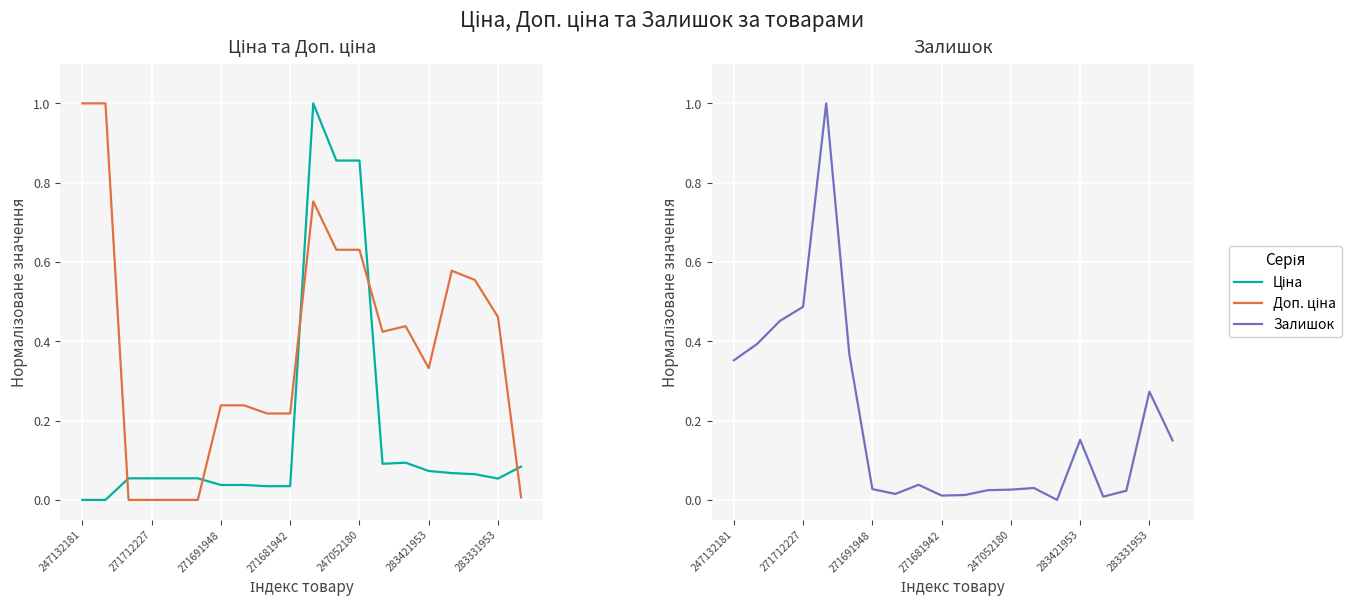

At which category is the sum across all series the highest?

10